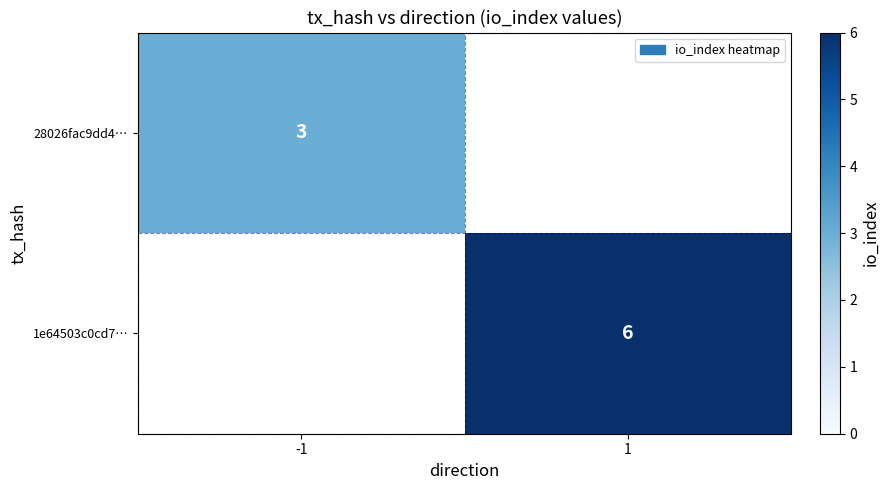

True or false: 1e64503c0cd7… has a value of 9 at 1.

False